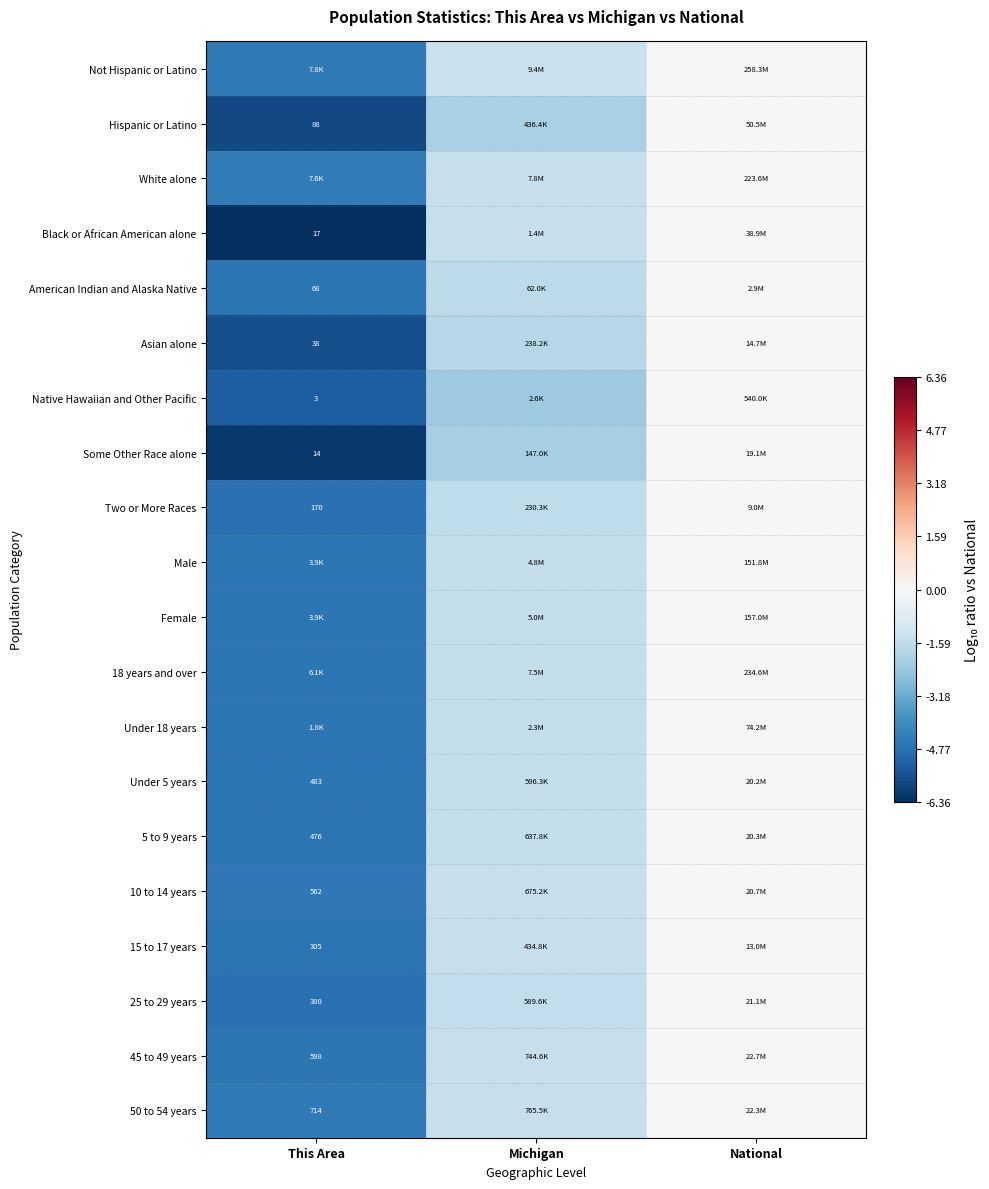

What is the spread (max minus min) of values at This Area?

1.9